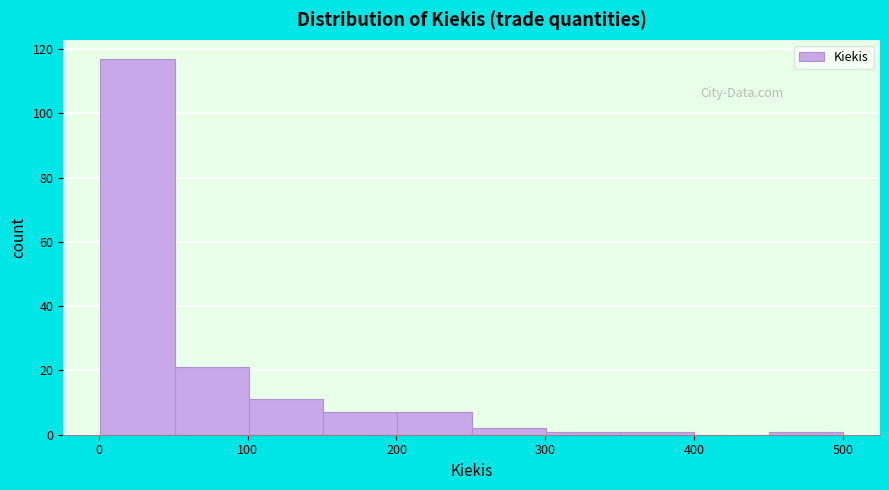

How tall is the bar that spans 250 to 300 on the x-axis? Neither the bar edges nor the heights are printed on the chart, so give them approximately, as read against the axes.

2